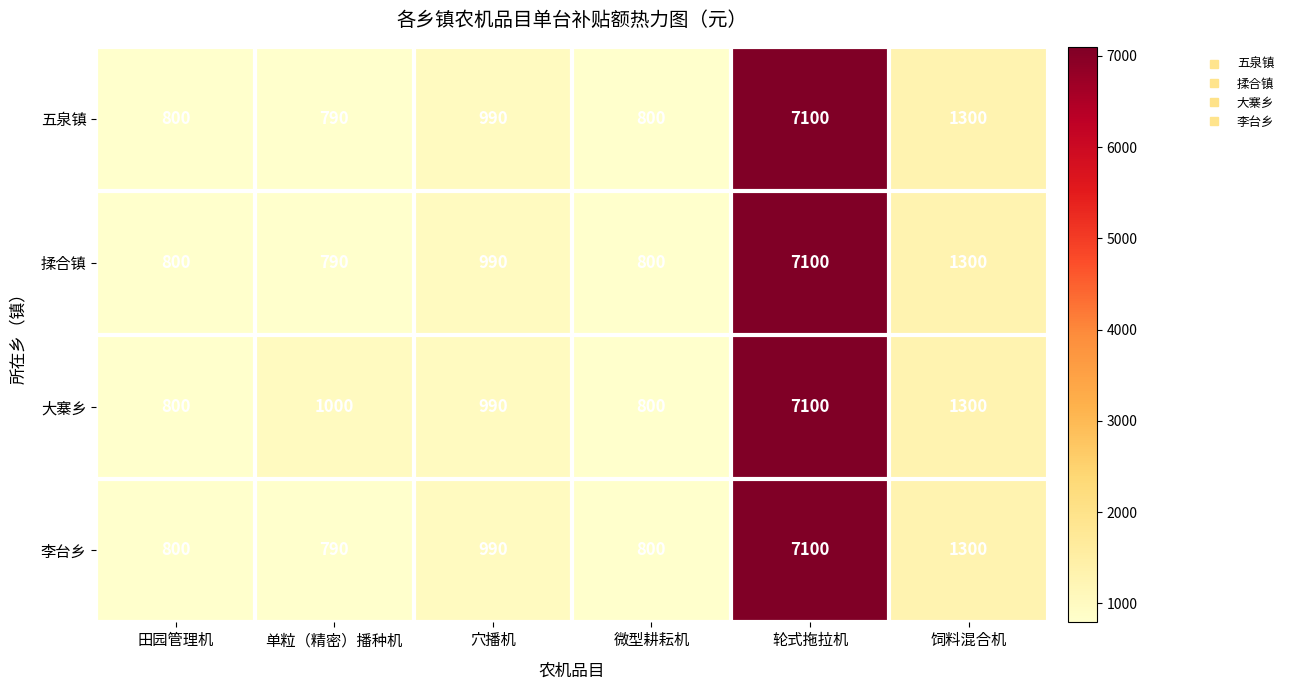

Which series has the largest total across all categories?

大寨乡